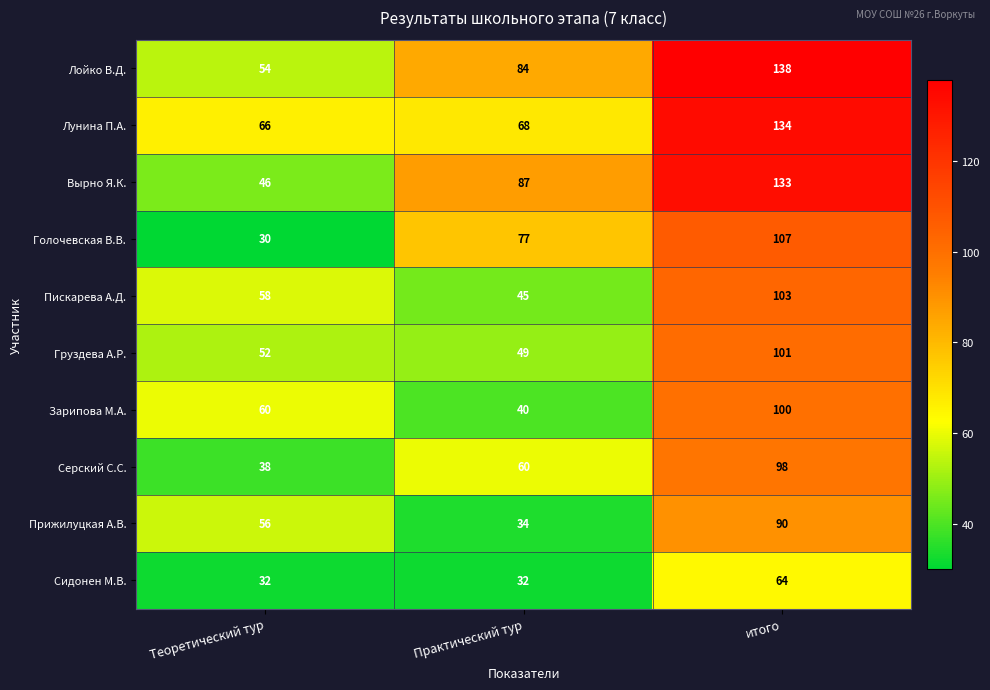

Reading right to left, list all the values displayed in this chart.

Лойко В.Д.: 138	84	54
Лунина П.А.: 134	68	66
Вырно Я.К.: 133	87	46
Голочевская В.В.: 107	77	30
Пискарева А.Д.: 103	45	58
Груздева А.Р.: 101	49	52
Зарипова М.А.: 100	40	60
Серский С.С.: 98	60	38
Прижилуцкая А.В.: 90	34	56
Сидонен М.В.: 64	32	32